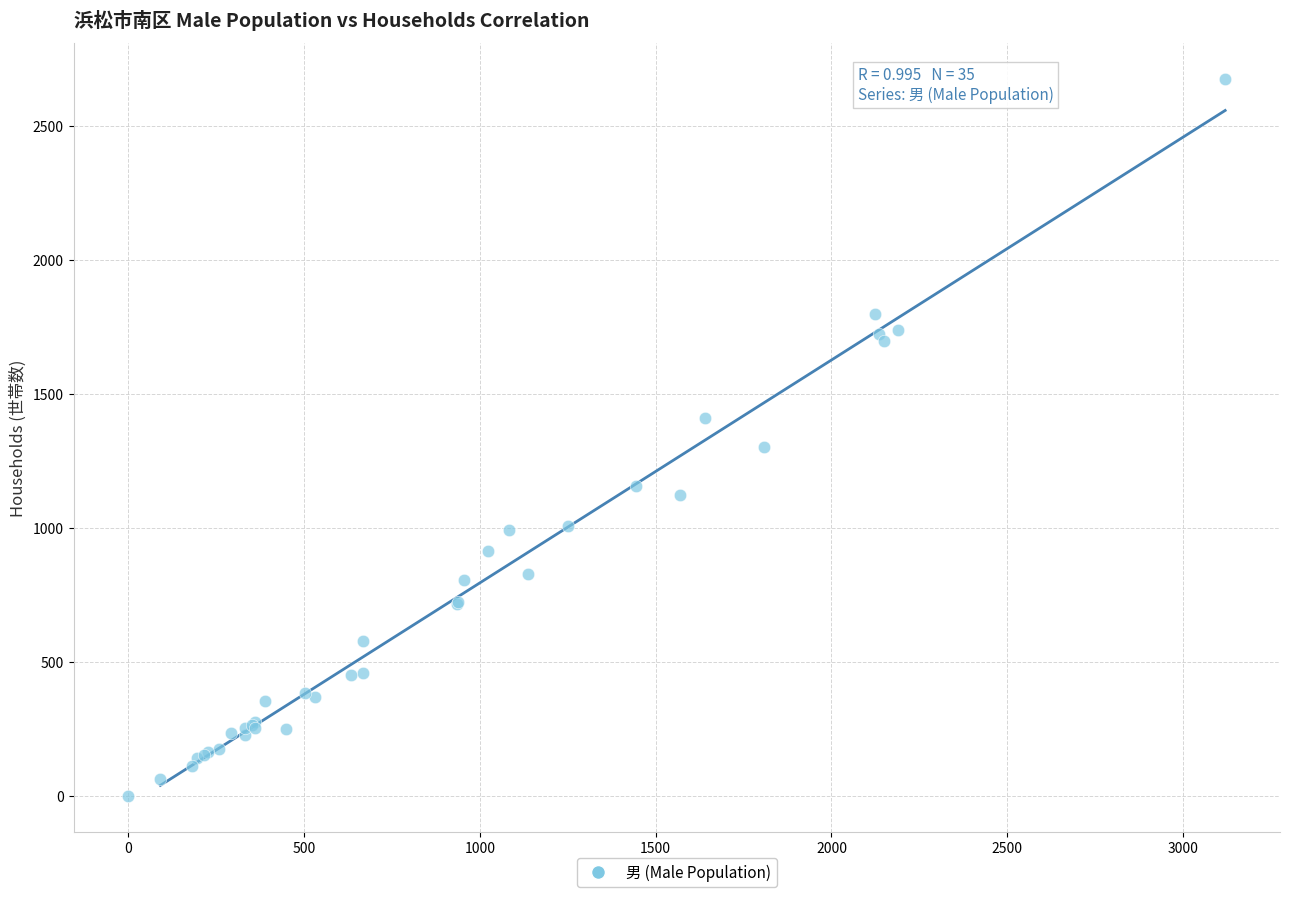

What Y value in the scatter plot is closest to 1338?

1303